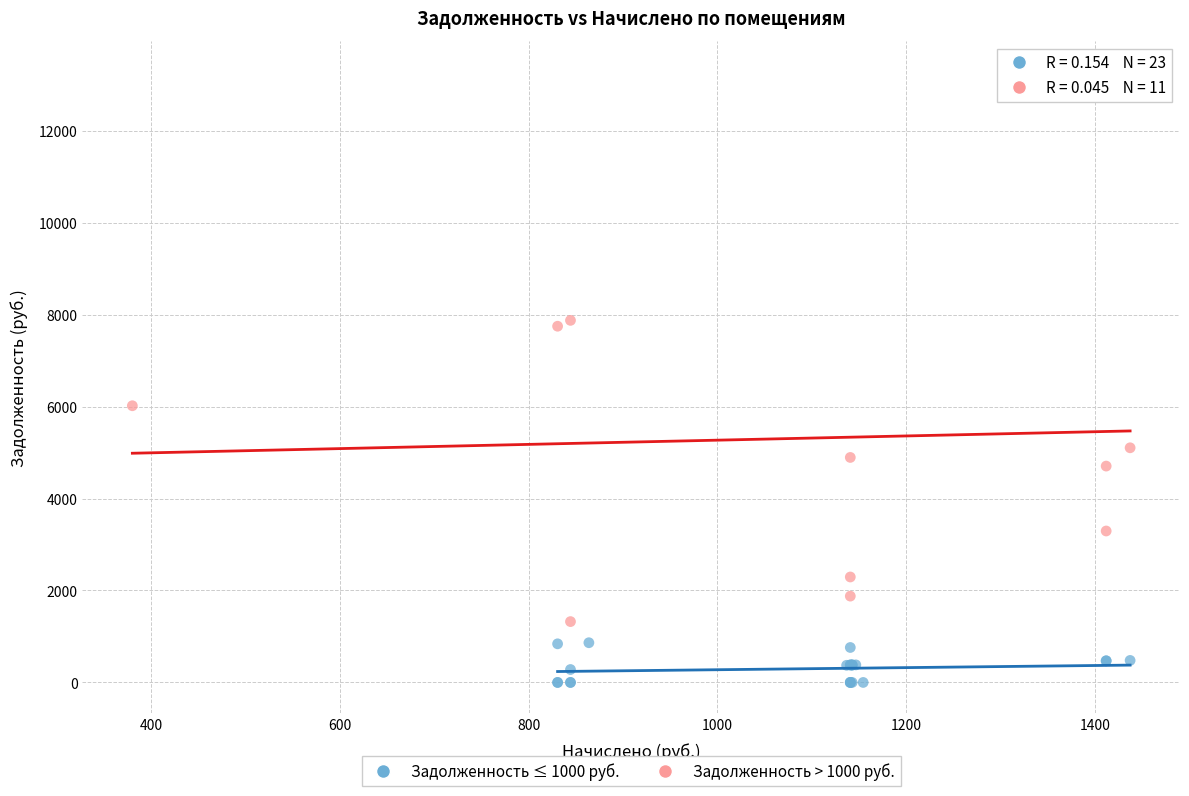

Which series contains the lowest Y value?

Задолженность ≤ 1000 руб.